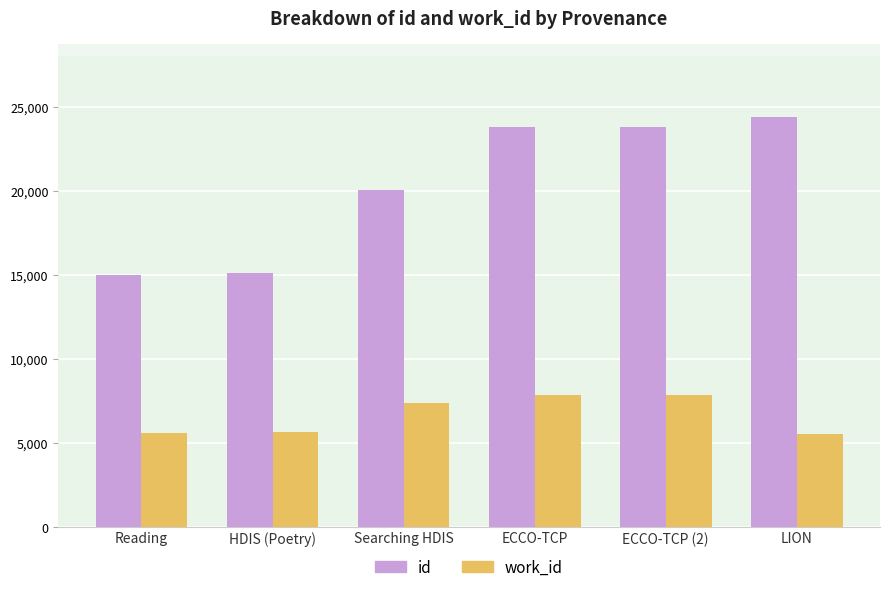

List the series in order of their overall mean, highest first.

id, work_id